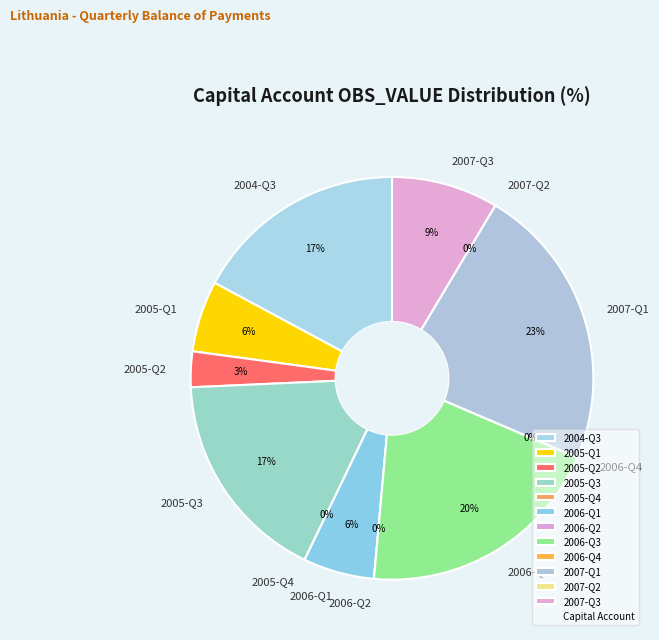

To the nearest percent, what is the difference between the largest and smallest slice percentages?

23%